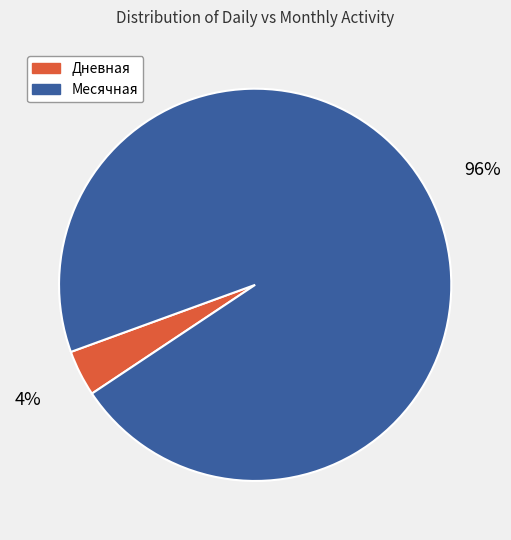

Is the sum of Месячная and Дневная greater than half?

Yes